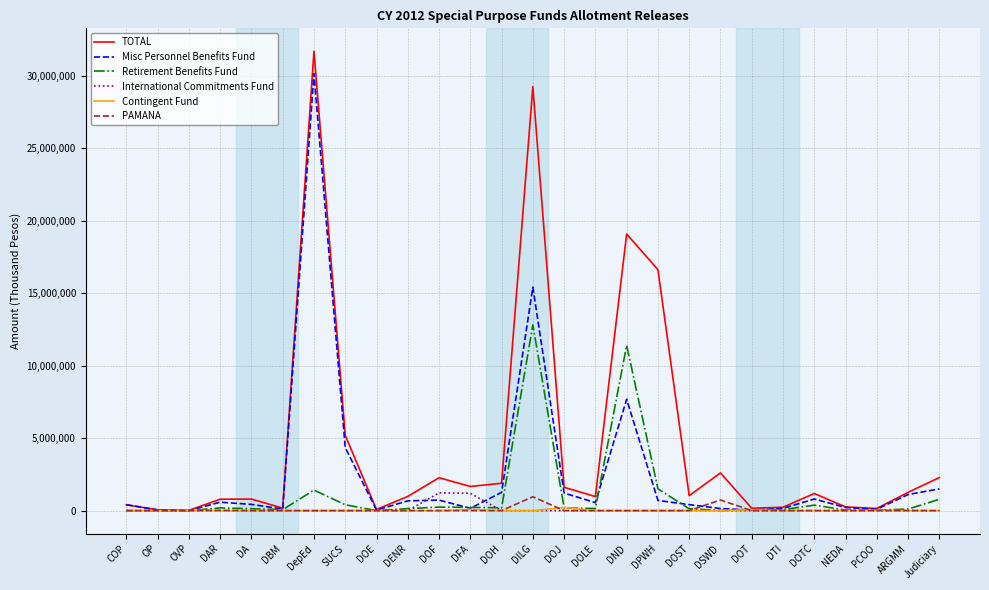

Which series has the largest total across all categories?

TOTAL